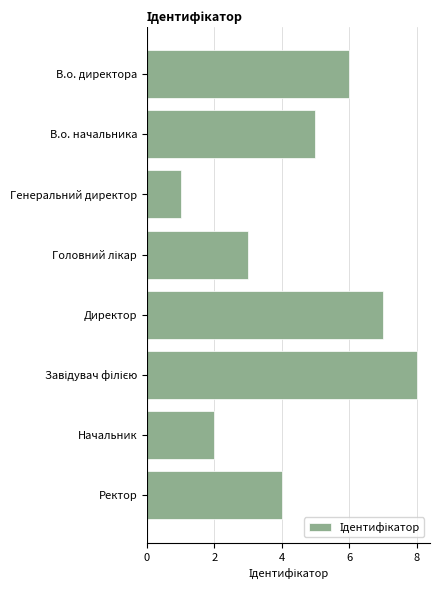

What is the minimum value shown in the chart?

1